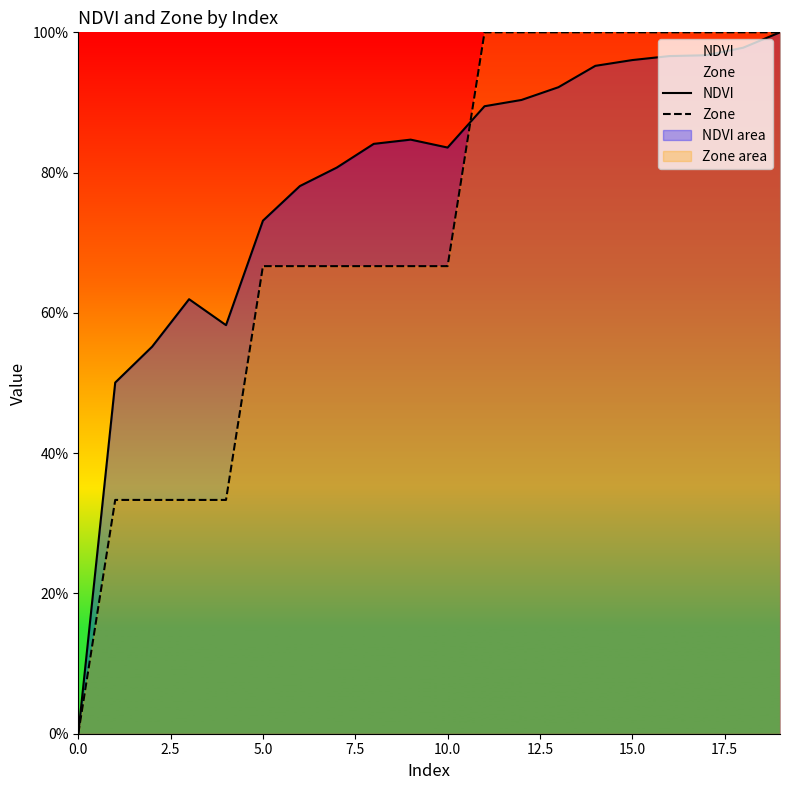

What is the sum of the NDVI values at 18 and 12?

1.9